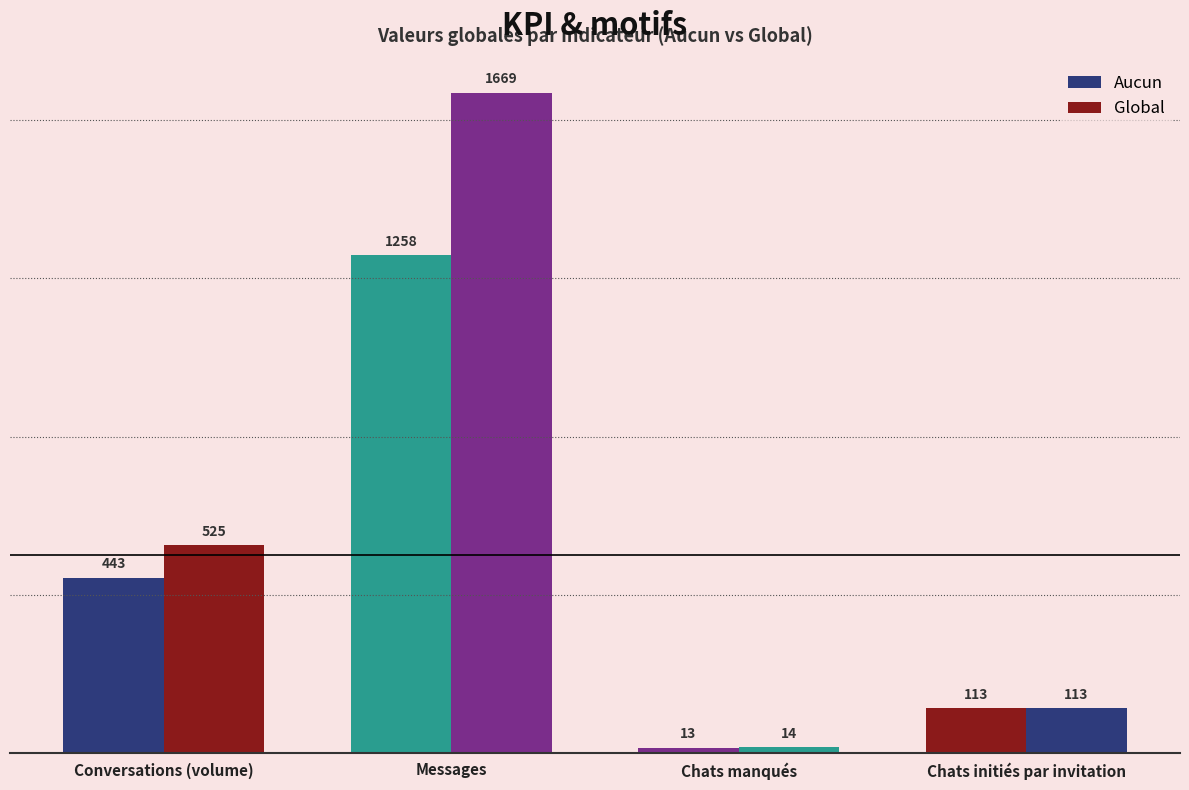

What is the difference between the maximum and minimum values in the Global series?

1655